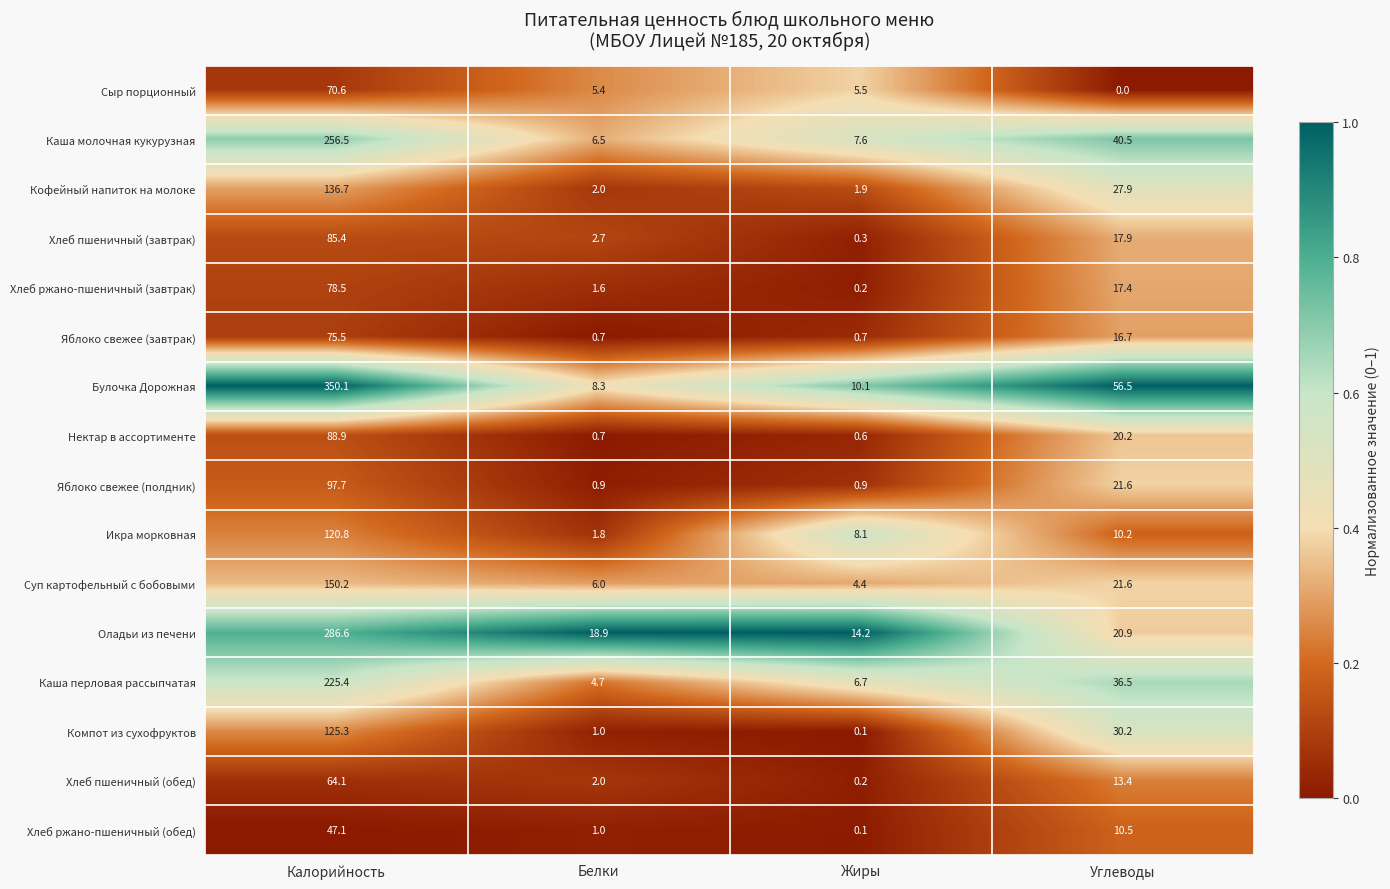

What is the approximate value of Яблоко свежее (завтрак) at Жиры?

0.7